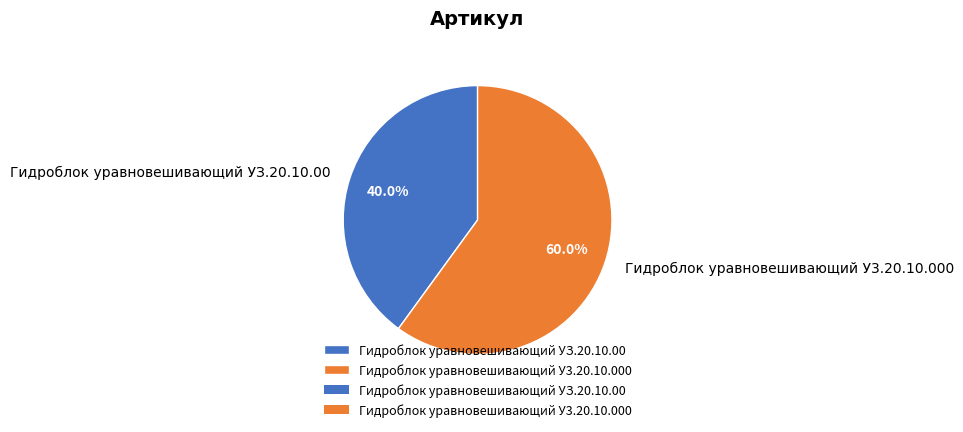

Which has a higher value, Гидроблок уравновешивающий УЗ.20.10.00 or Гидроблок уравновешивающий У3.20.10.000?

Гидроблок уравновешивающий У3.20.10.000